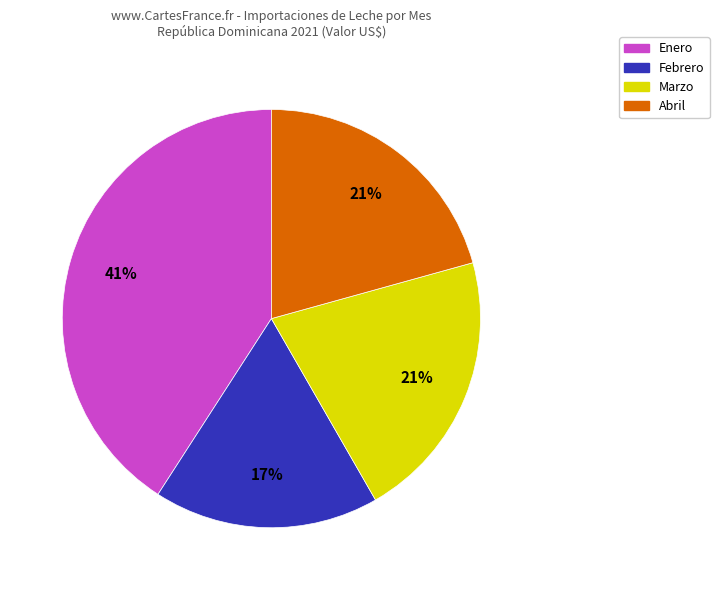

Count the number of slices in the pie.

4